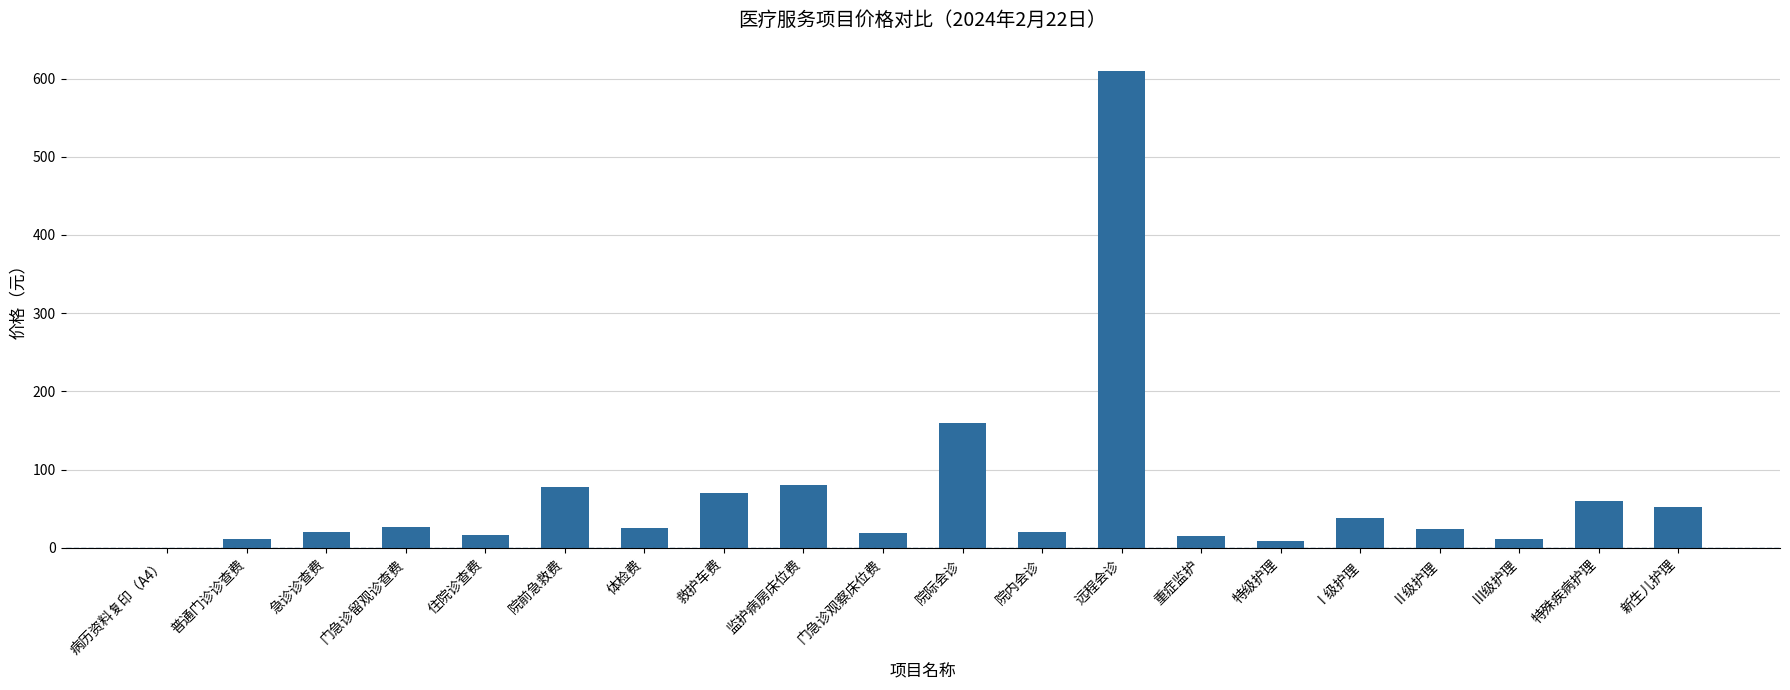

How many categories are shown in the chart?

20